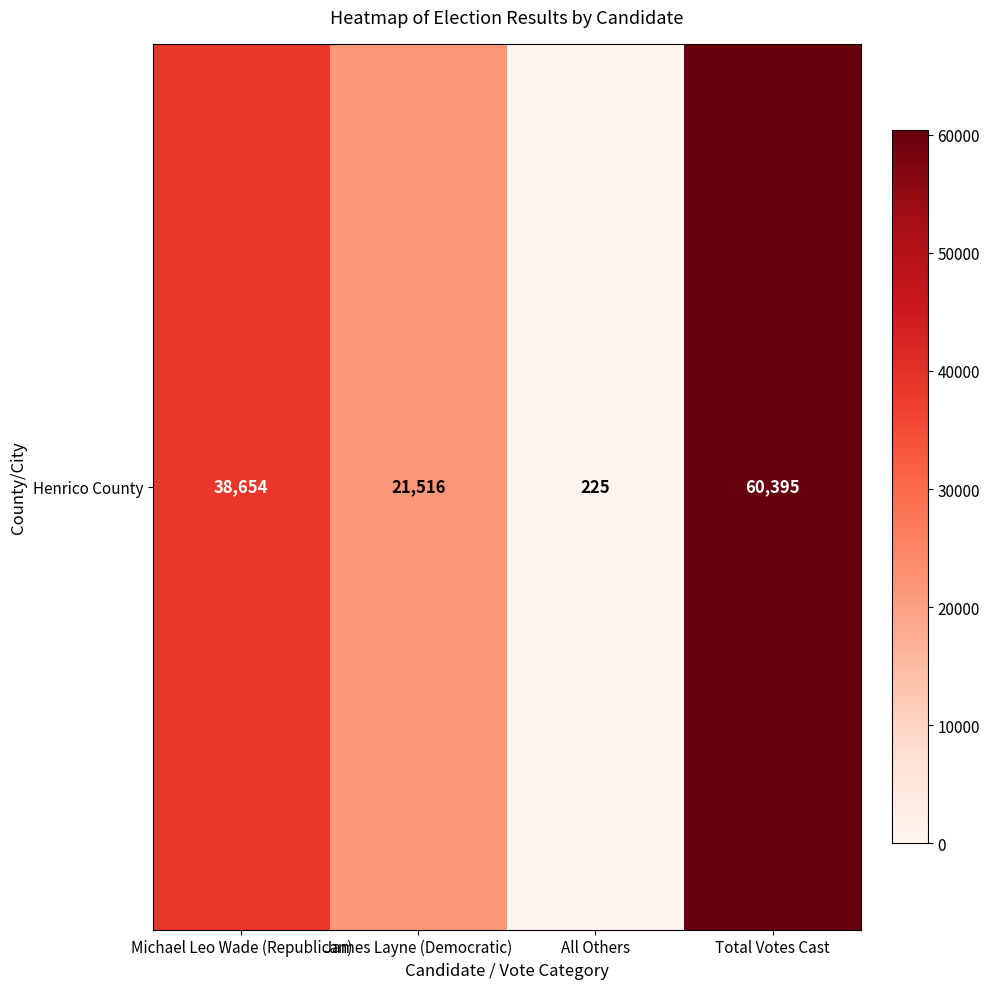

Is it true that the value at Michael Leo Wade (Republican) is 38654?

True